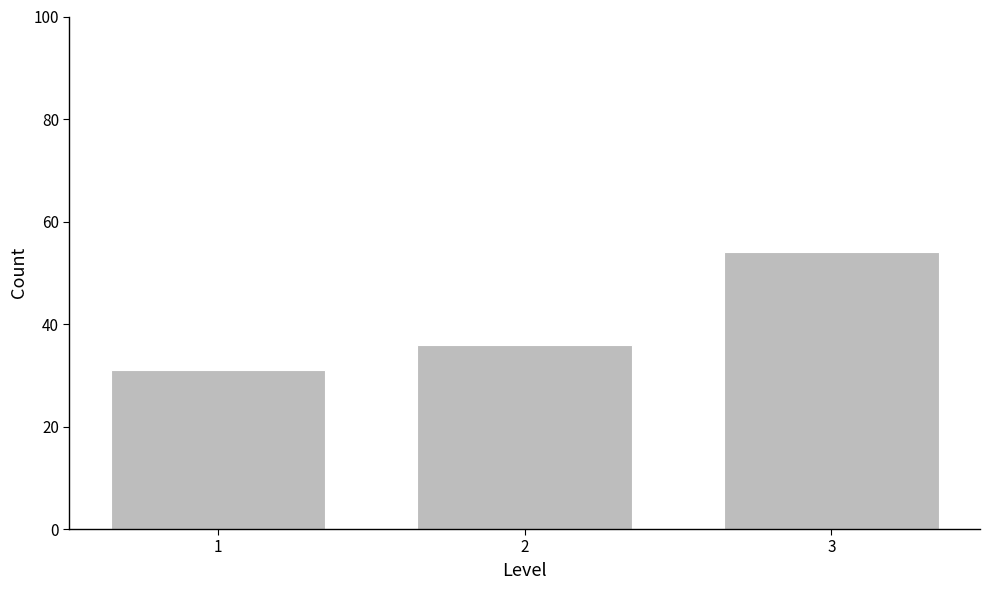

Reading left to right, list all the values displayed in this chart.

31	36	54